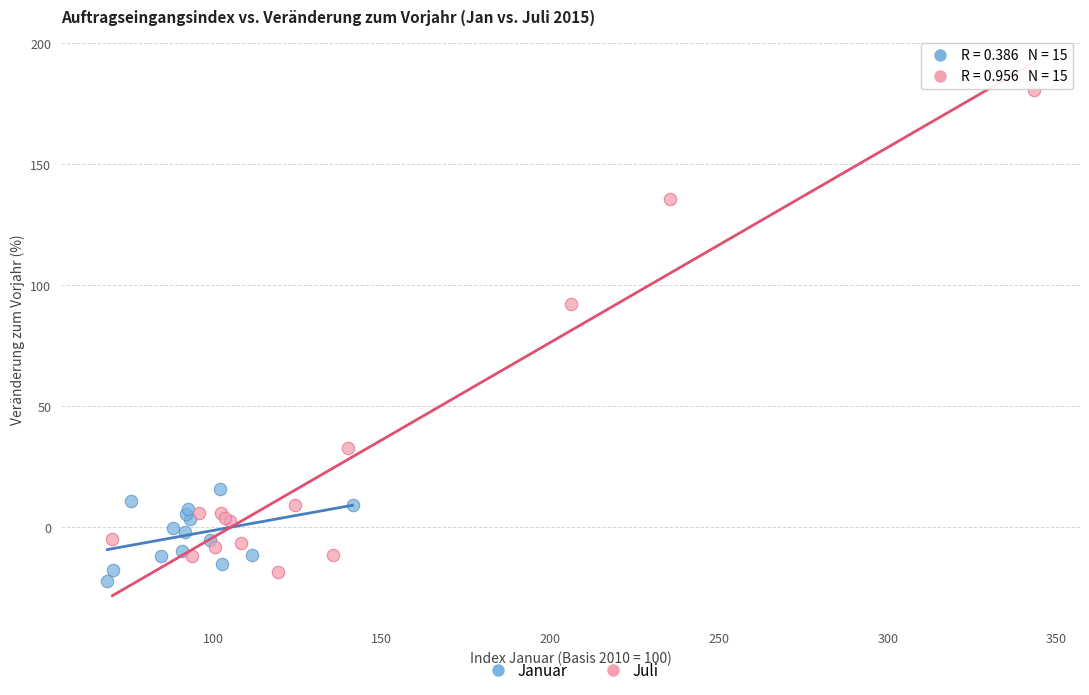

Which series reaches the maximum Y coordinate?

Juli